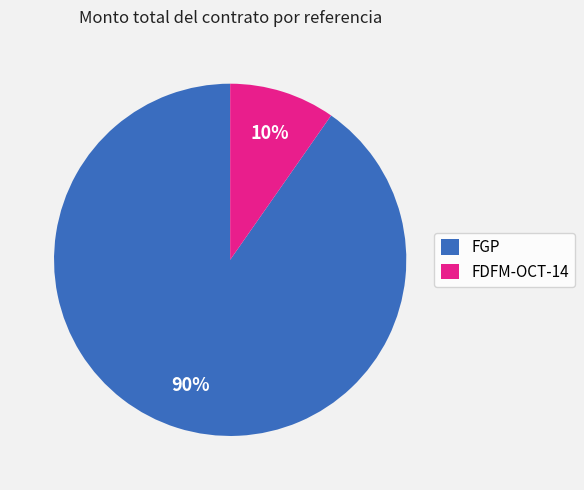

Is FDFM-OCT-14 the majority of the pie?

No